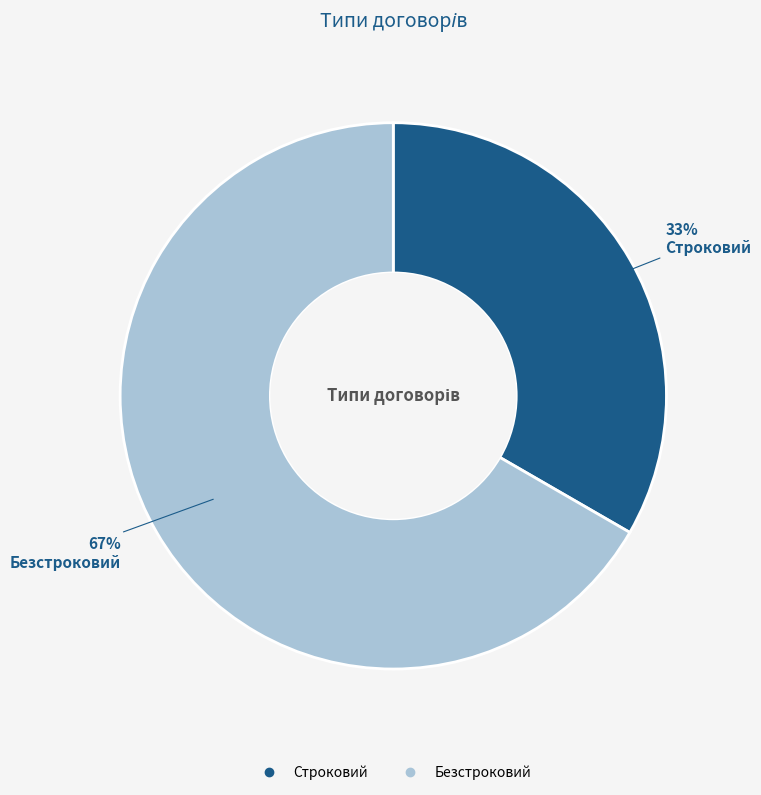

Is there a majority slice in this chart?

Yes